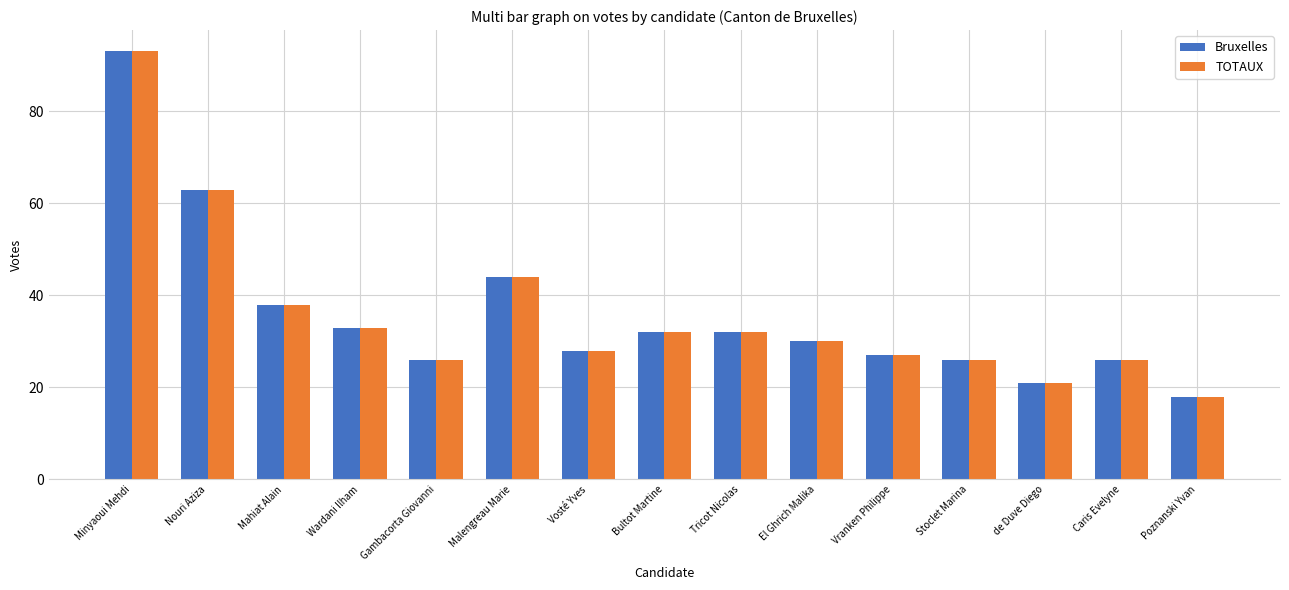

What is the value of the Bruxelles bar at the 12th from the left?

26